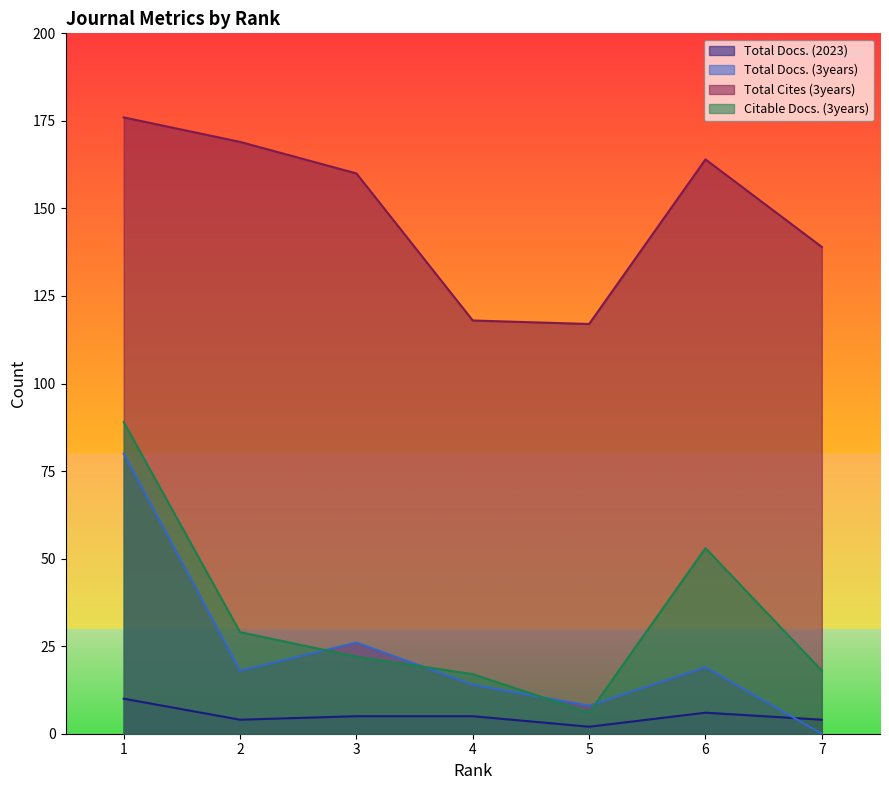

Reading left to right, list all the values displayed in this chart.

Total Docs. (2023): 10	4	5	5	2	6	4
Total Docs. (3years): 80	18	26	14	8	19	0
Total Cites (3years): 176	169	160	118	117	164	139
Citable Docs. (3years): 89	29	22	17	6	53	18